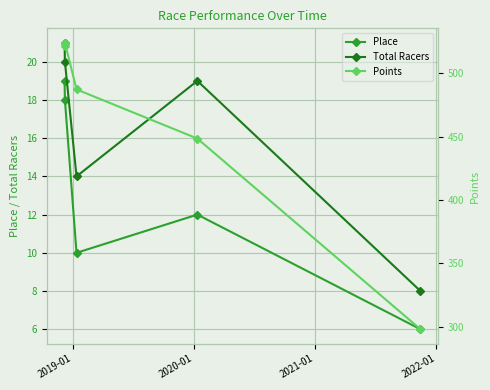

How many values in the Total Racers series exceed 19?

2